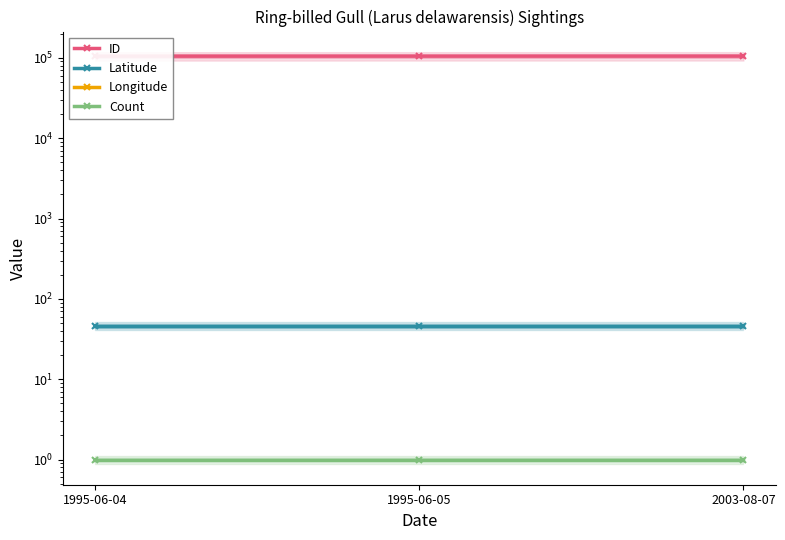

What is the label of the 3rd point from the left?

2003-08-07